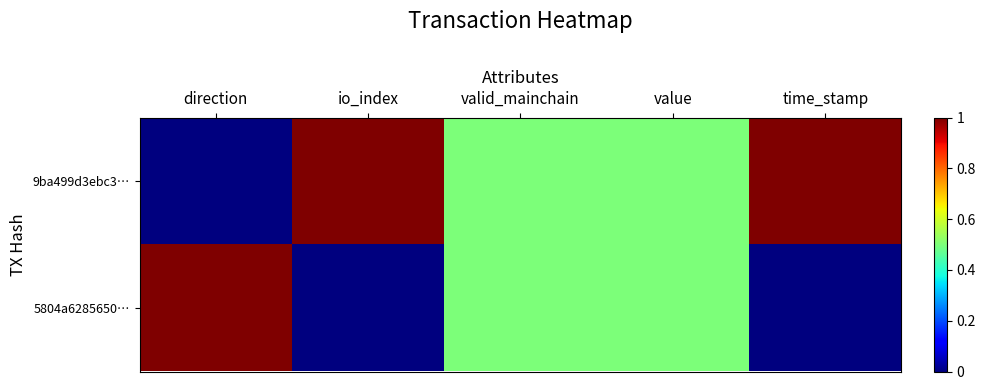

At which category is the sum across all series the highest?

direction